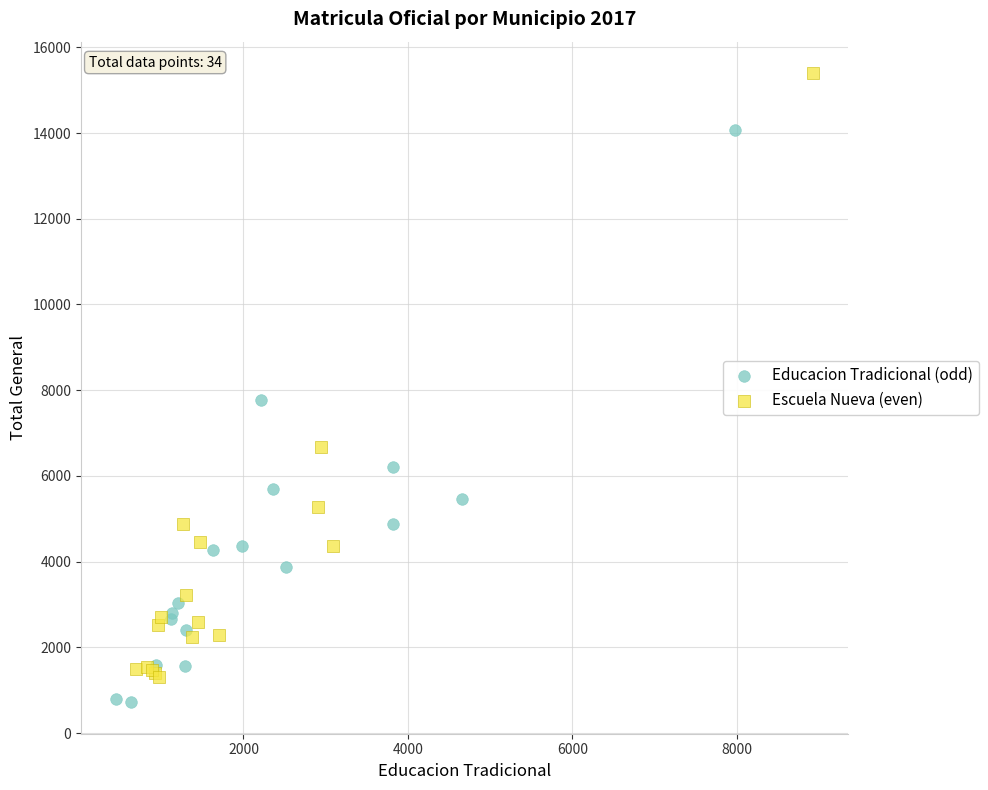

What are all the series names shown in the legend?

Educacion Tradicional (odd), Escuela Nueva (even)